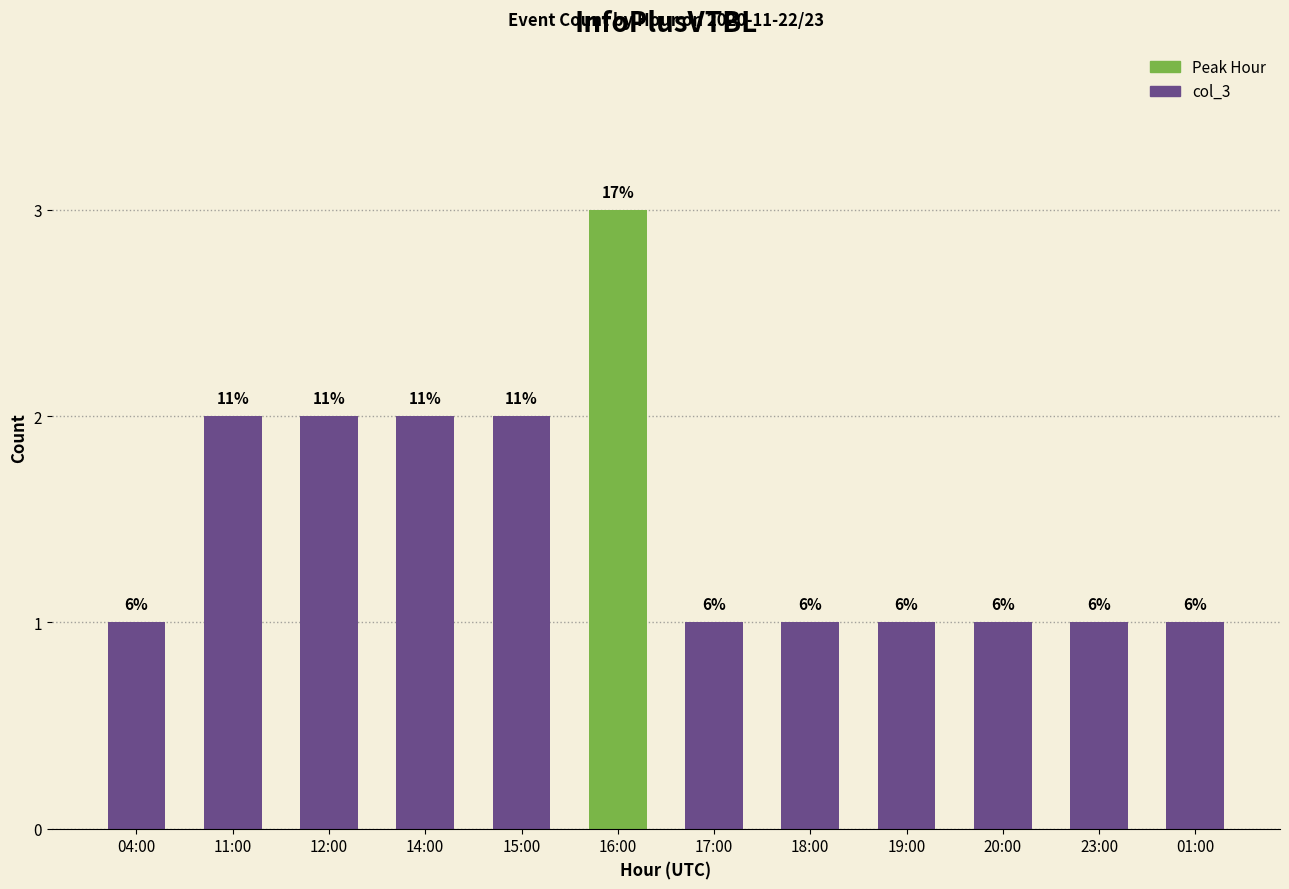

Are the bars horizontal?

No